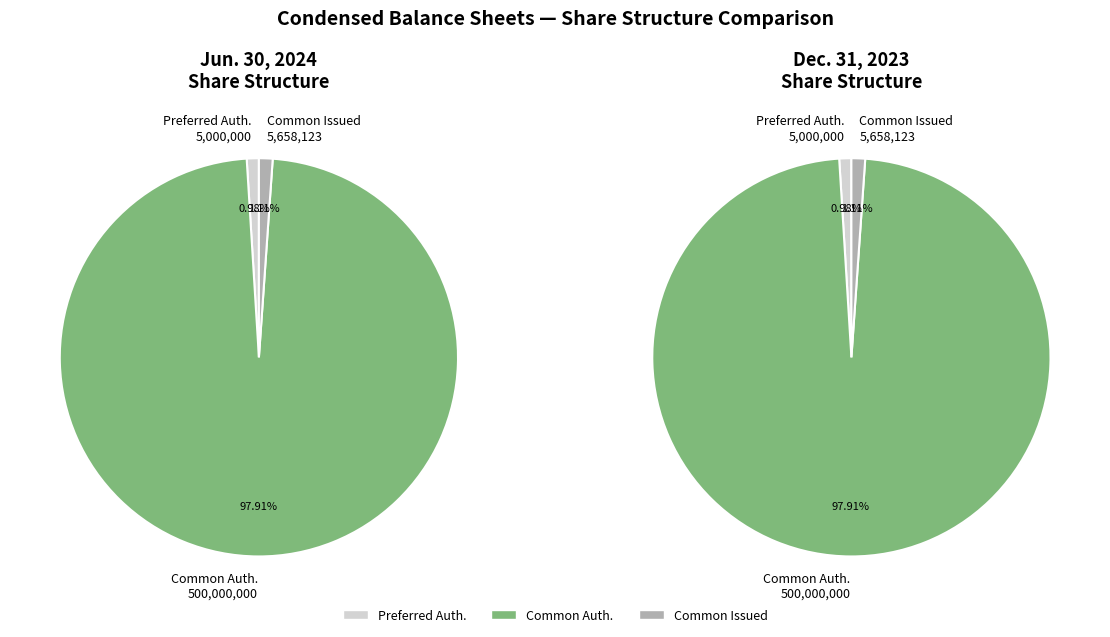

Which slice is the smallest?

Preferred Stock, Shares Authorized